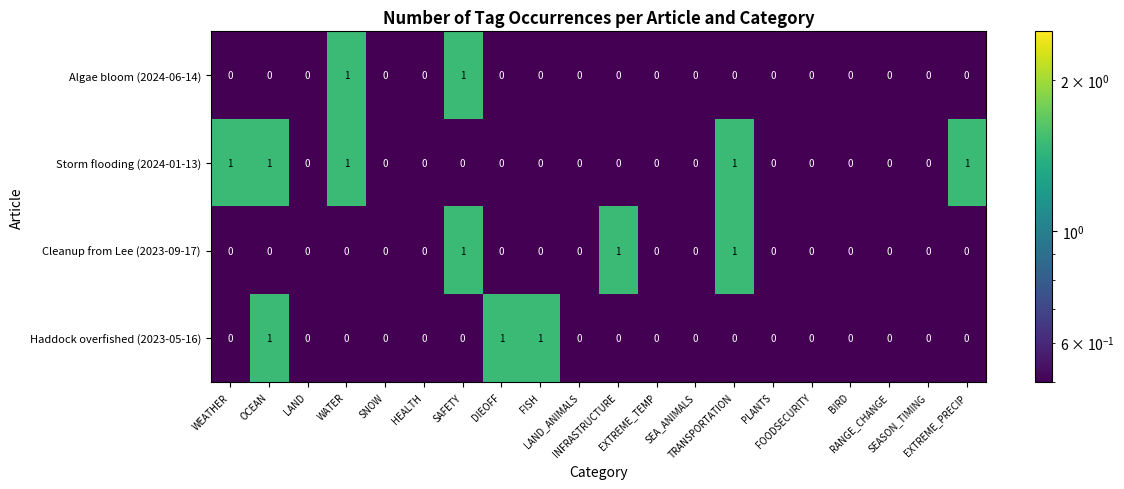

Count the Cleanup from Lee (2023-09-17) values in the range 0 to 1.

20